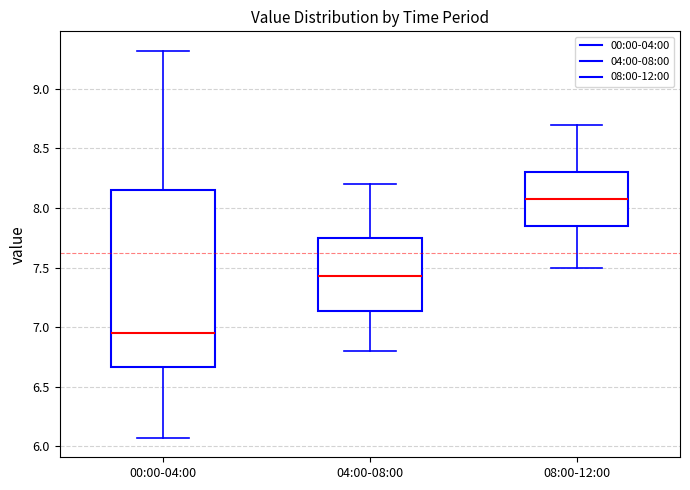

Which box is the tallest, from its lower edge to its upper edge?

00:00-04:00